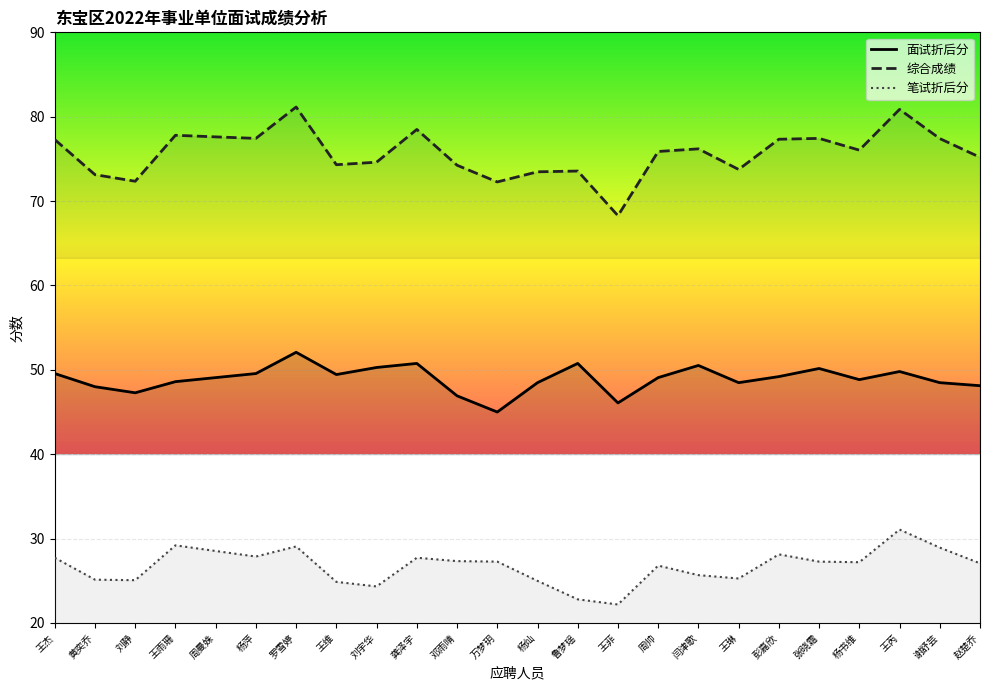

Where is the first local maximum for 面试折后分?

罗雪婷